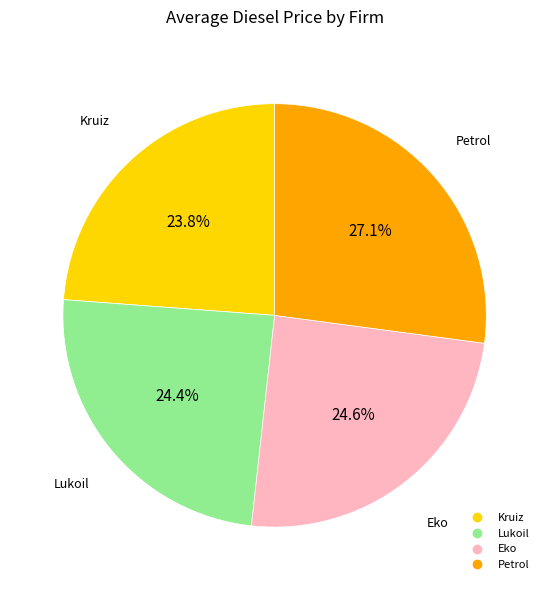

Count the number of slices in the pie.

4